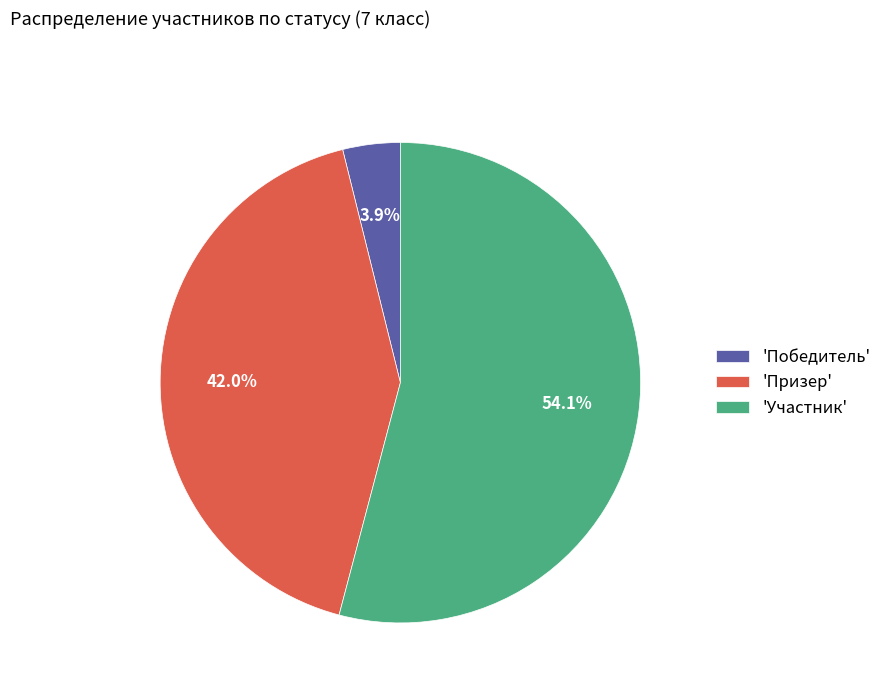

Rank the categories by value from lowest to highest.

'Победитель', 'Призер', 'Участник'